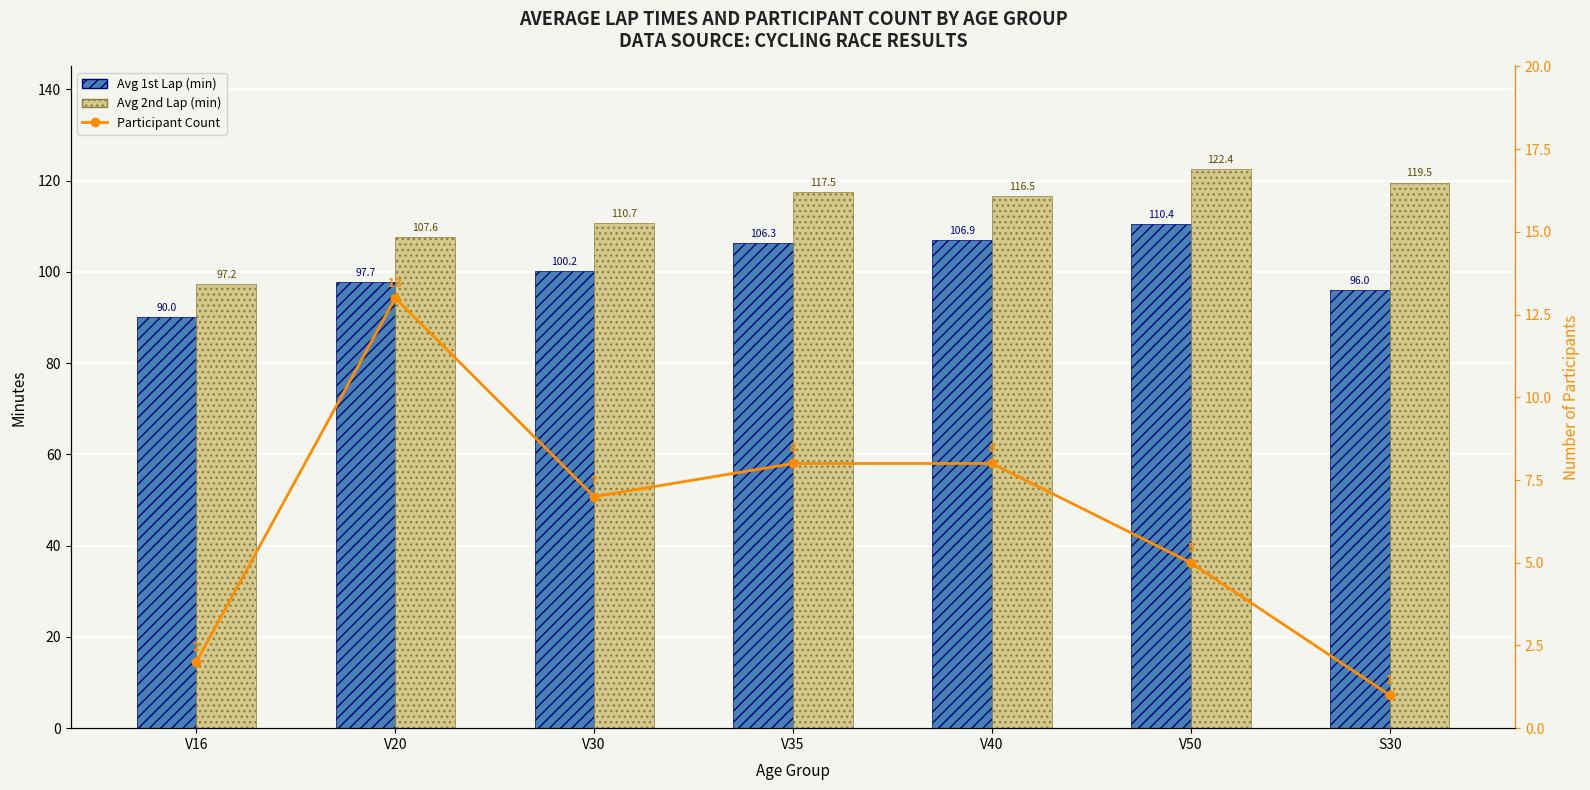

What value does the Avg 2nd Lap (min) series have at S30?

119.5